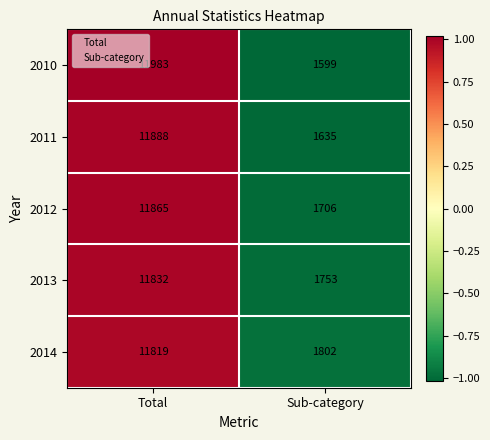

Rank the series at Sub-category from lowest to highest value.

2010, 2011, 2012, 2013, 2014